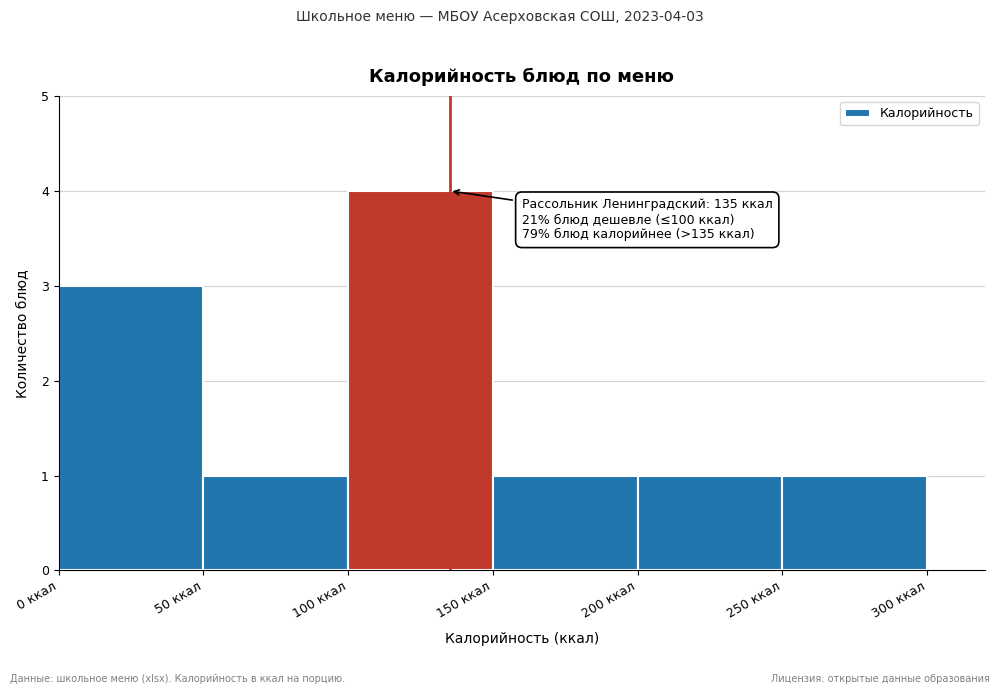

Which range on the x-axis has the tallest bar?

100 to 150